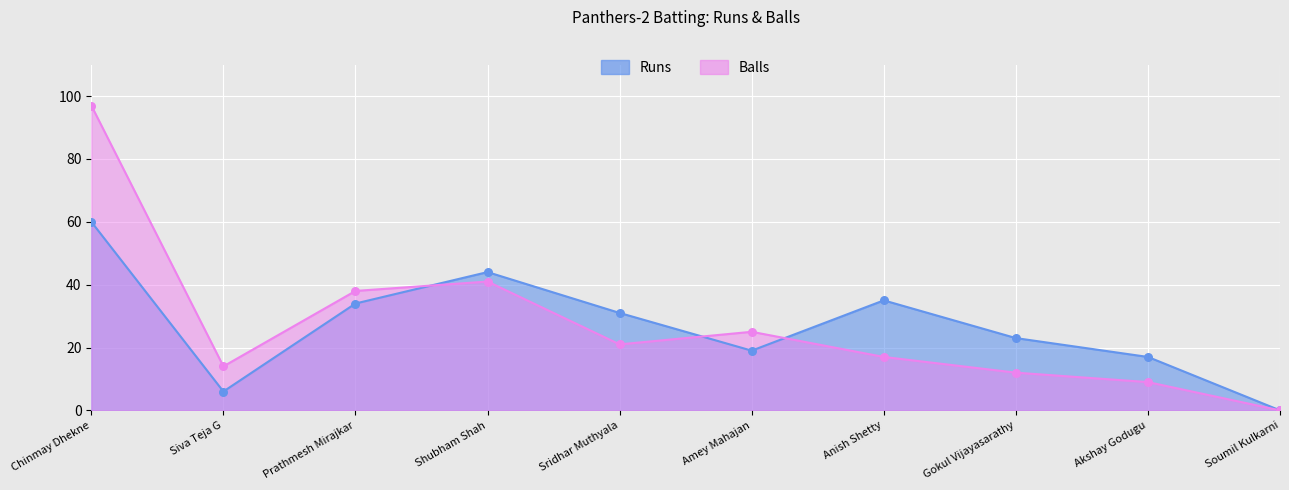

What is the total value across all series at Amey Mahajan?

44